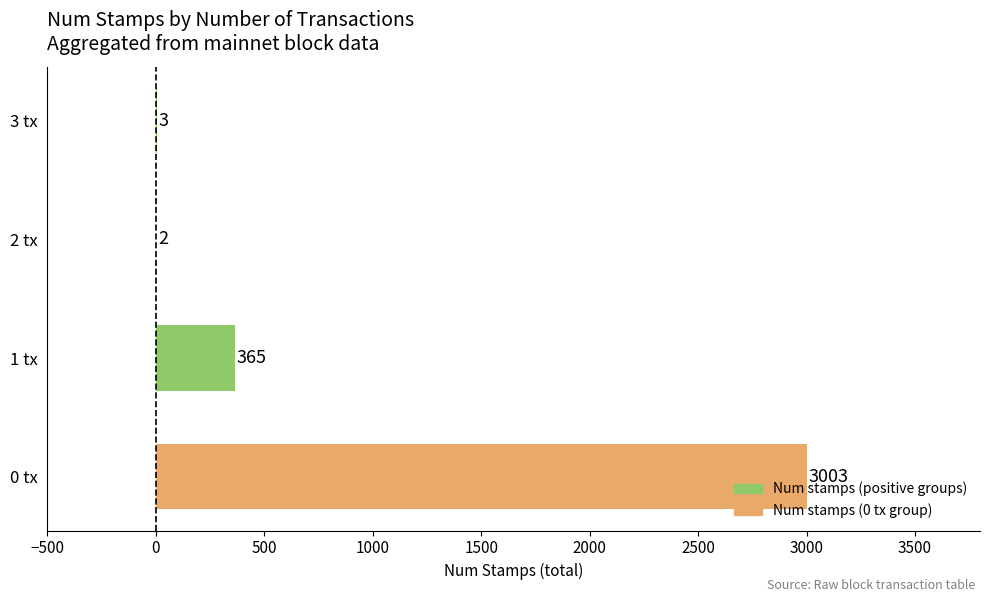

What is the change in value from 1 tx to 3 tx?

-362